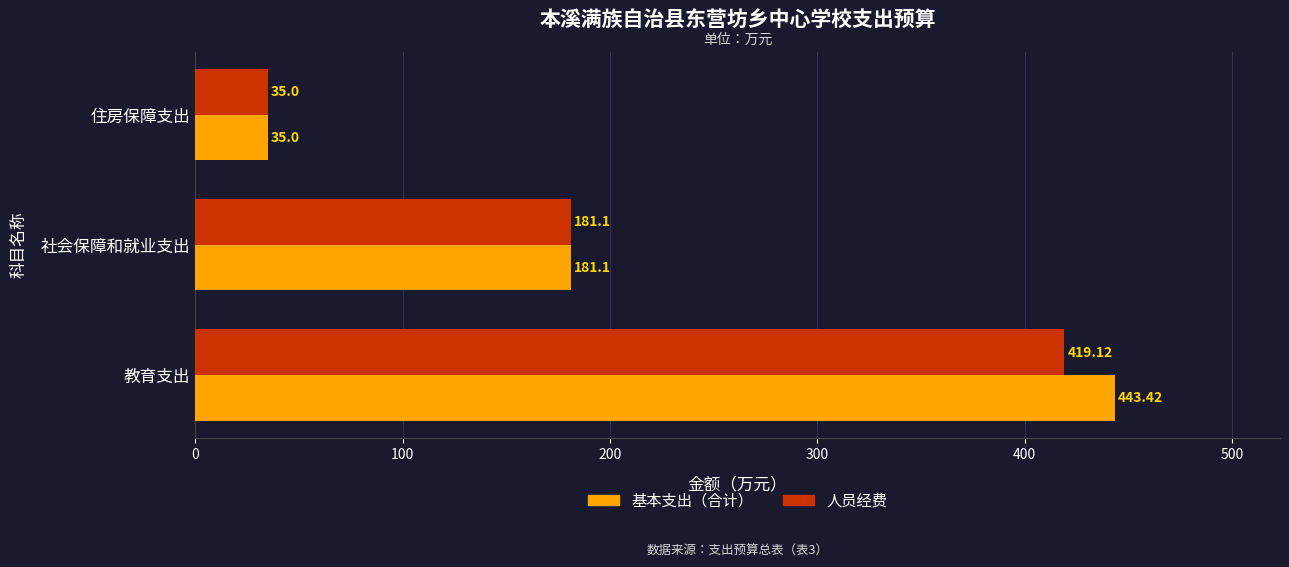

Which series has the widest spread of values?

基本支出（合计）